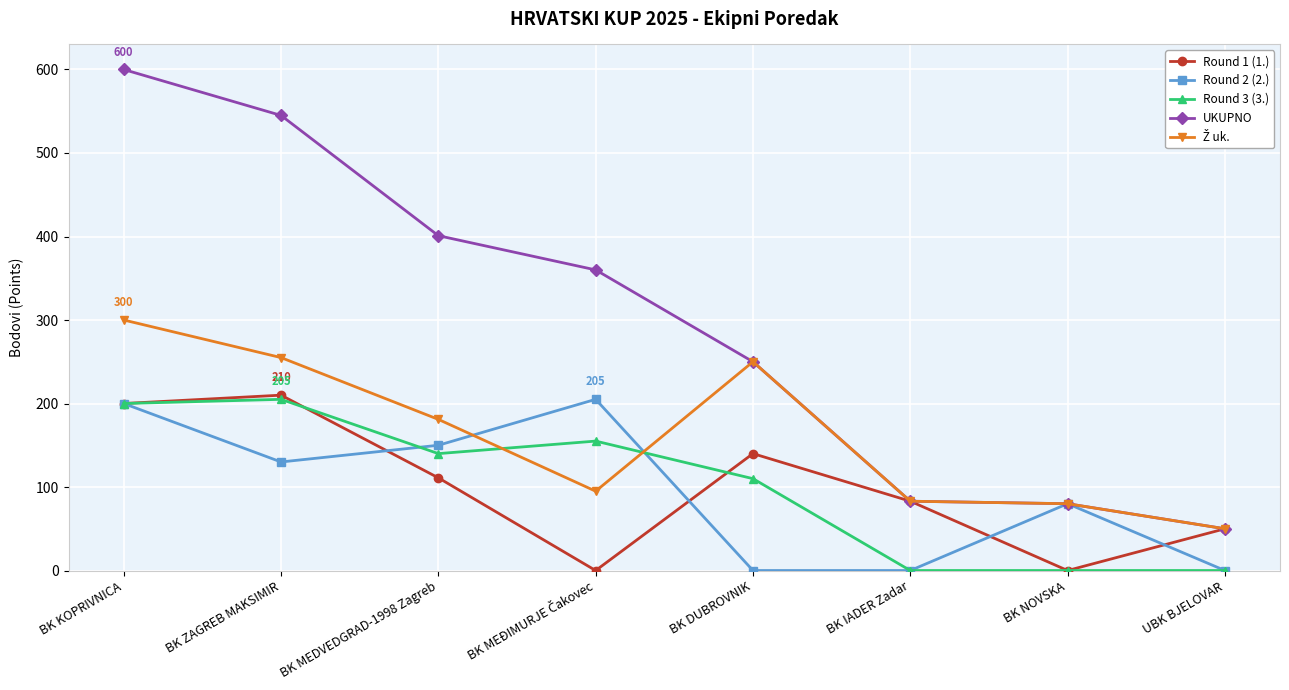

What is the maximum value shown in the chart?

600